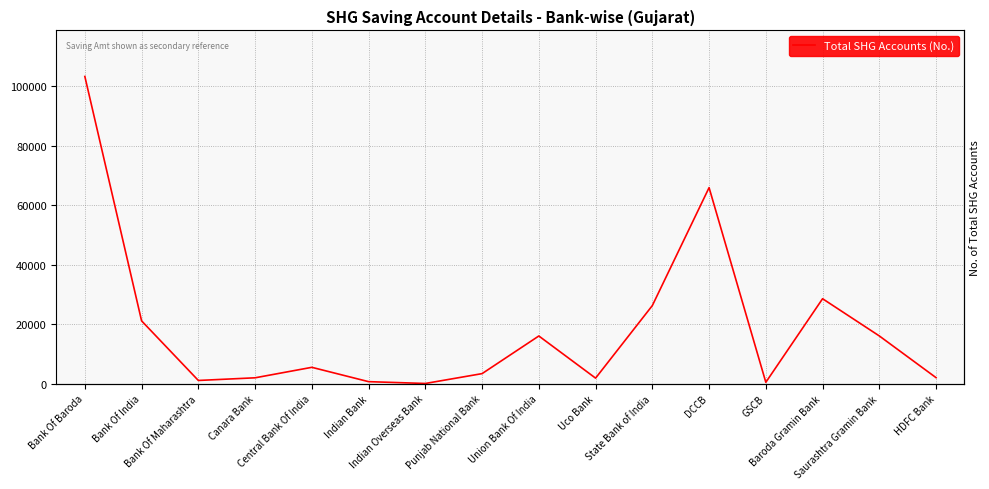

What is the smallest value displayed?

53